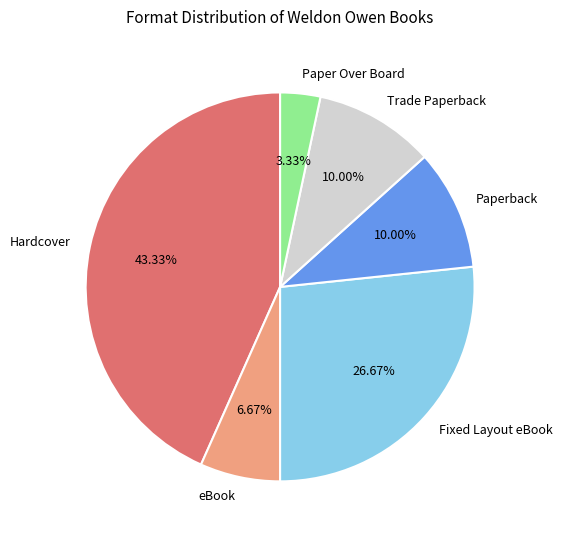

Which slice is the largest?

Hardcover